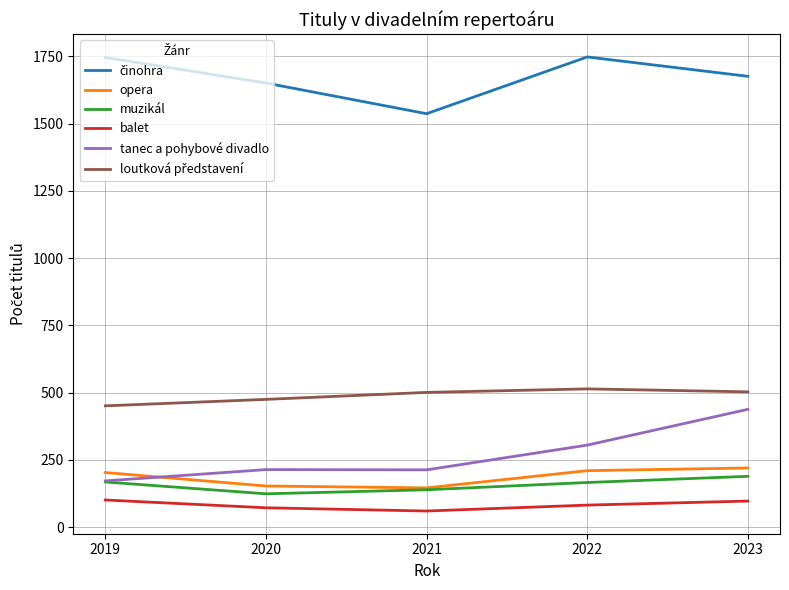

True or false: balet has a value of 60 at 2021.

True